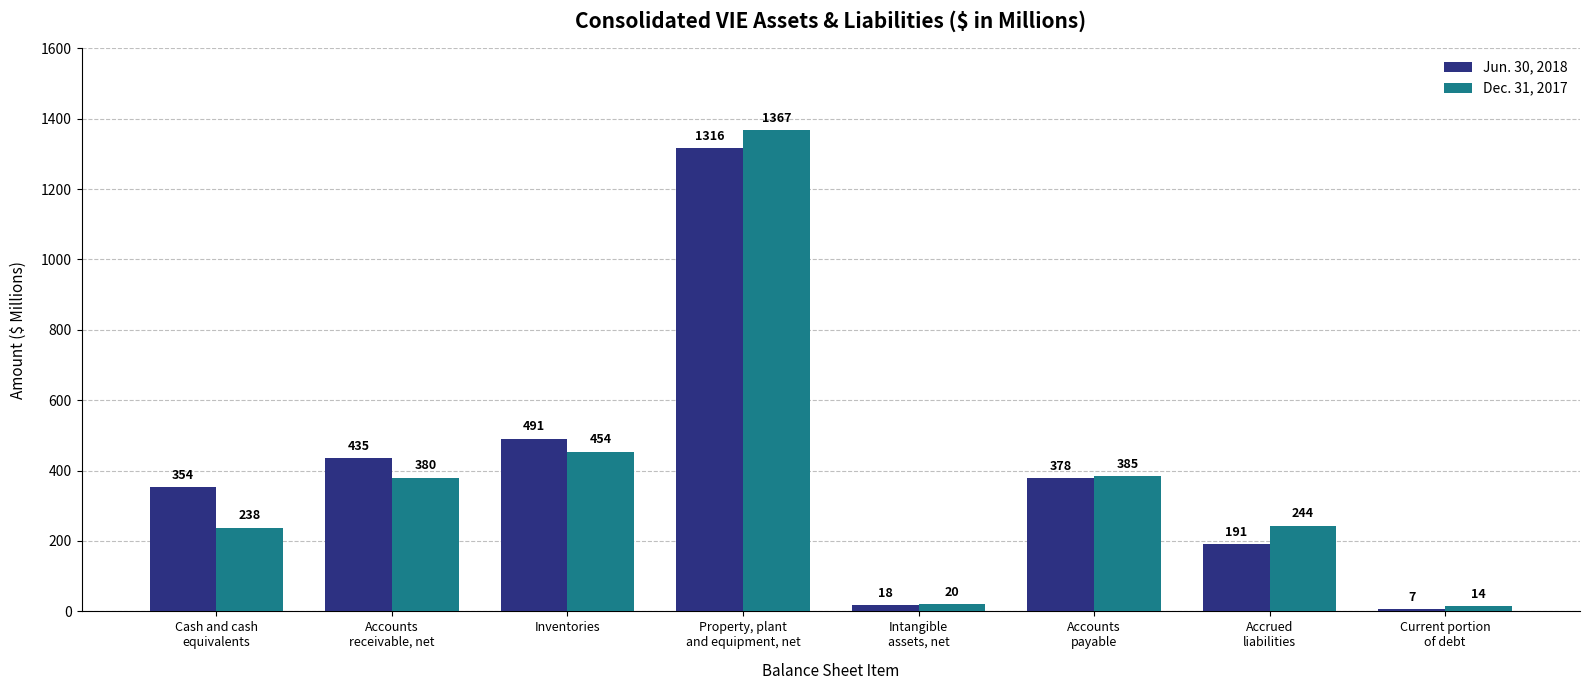

Where does the Jun. 30, 2018 series first go above 378?

Accounts
receivable, net